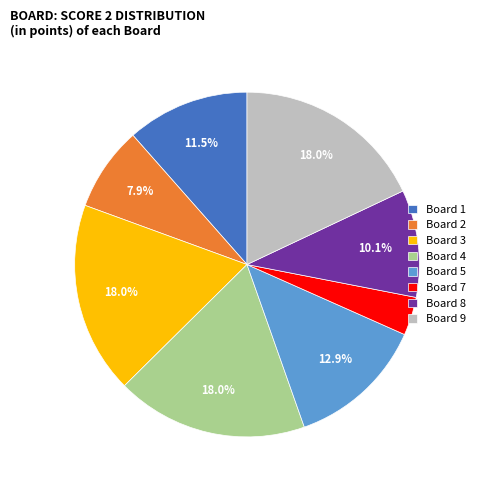

What is the smallest slice in the pie chart?

Board 7